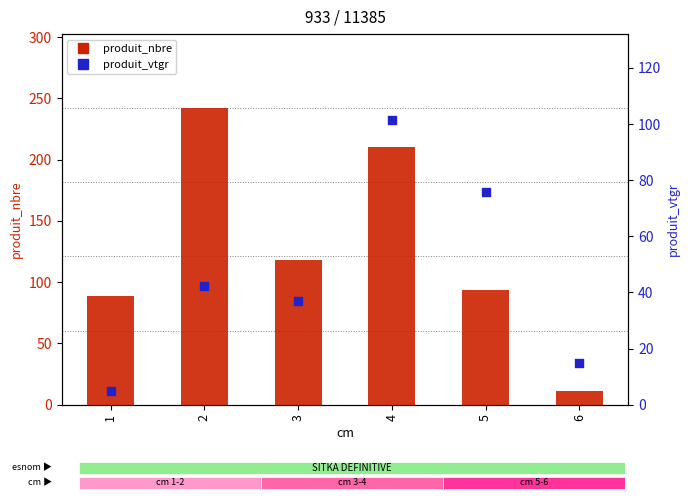

Which series contains the highest Y value?

produit_nbre